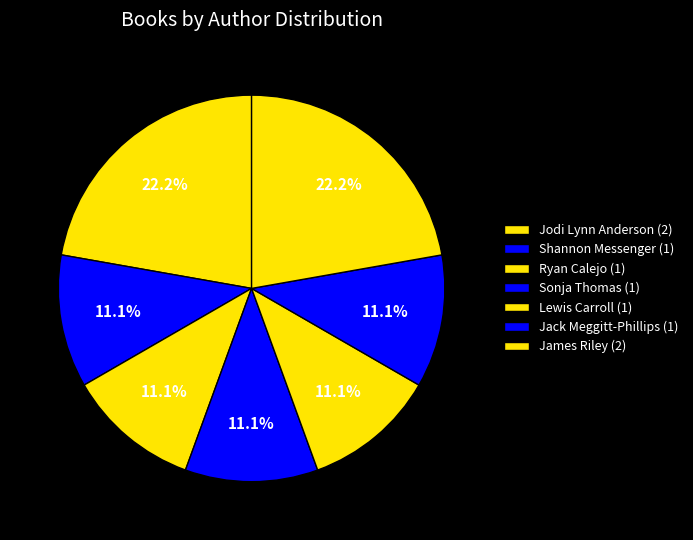

How many segments does this pie chart have?

7